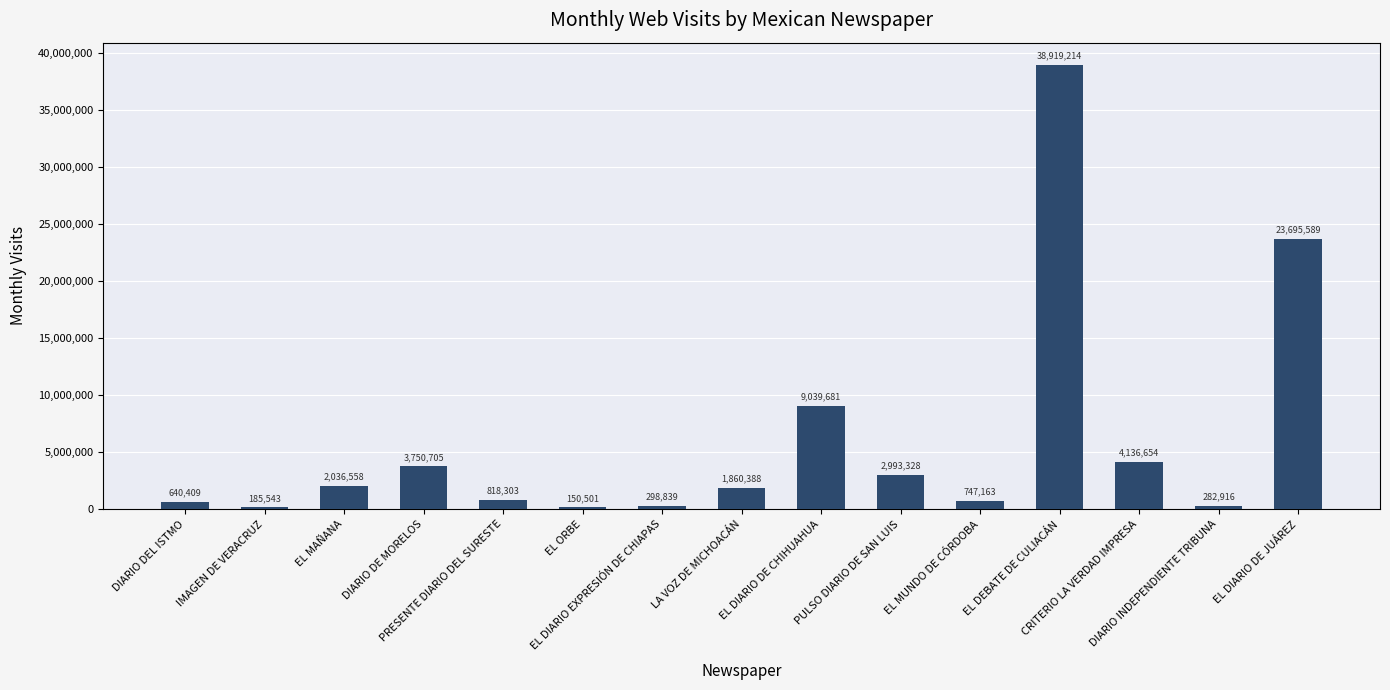

Which label corresponds to the smallest value in the chart?

EL ORBE